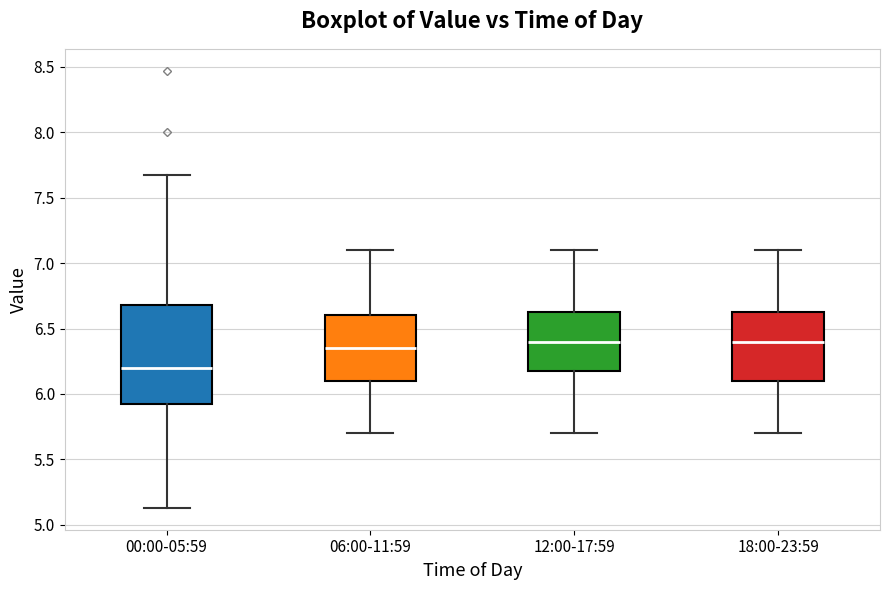

Where does the median line of the box for 18:00-23:59 sit on the y-axis? The values are not printed on the chart, so give them approximately, as read against the axis.

6.40